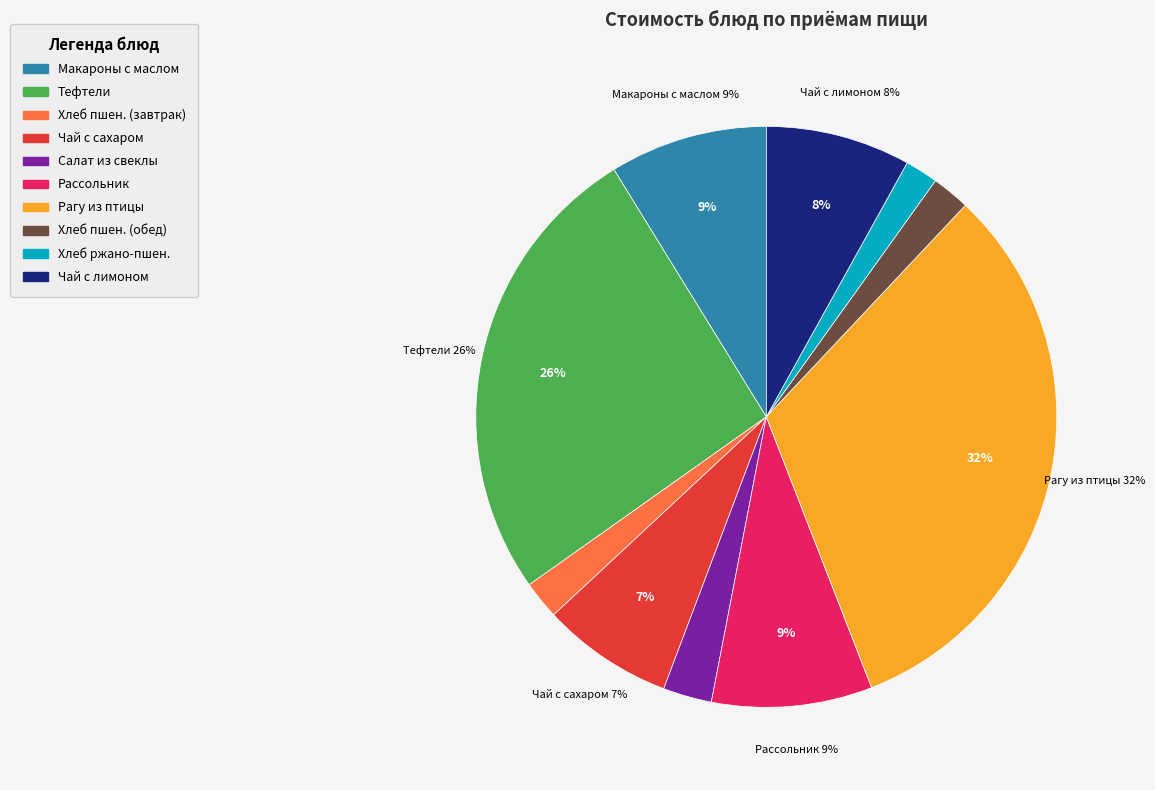

Rank the categories by value from highest to lowest.

Рагу из птицы, Тефтели 2-й вариант, Рассольник ленинградский, Макаронные изделия отварные с маслом, Чай с лимоном, Чай с сахаром, Салат из свеклы отварной, Хлеб пшеничный 1 сорт, Хлеб пшеничный, Хлеб ржано-пшеничный